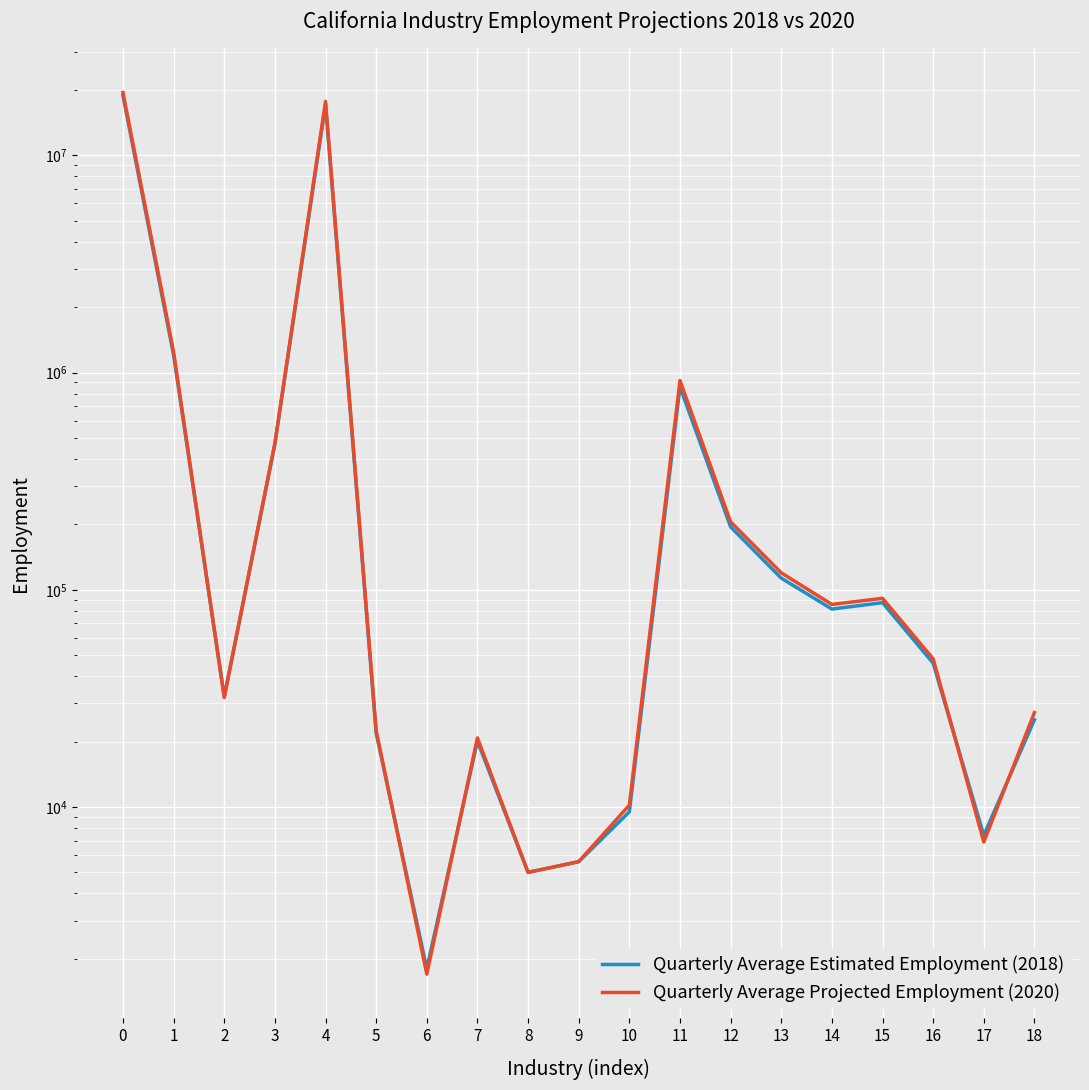

How many lines are shown in the chart?

2